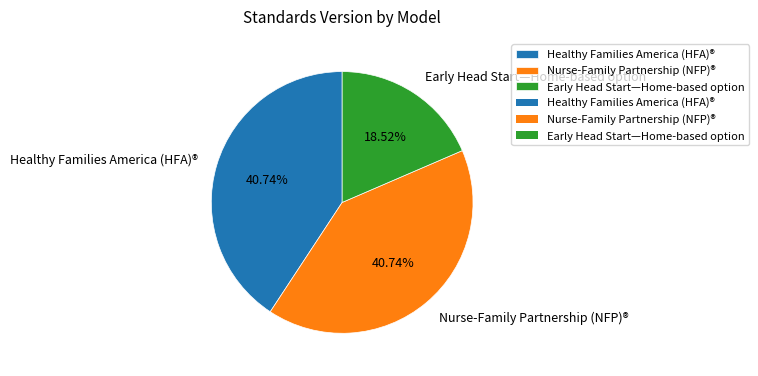

To the nearest percent, what portion does Nurse-Family Partnership (NFP)® represent?

41%